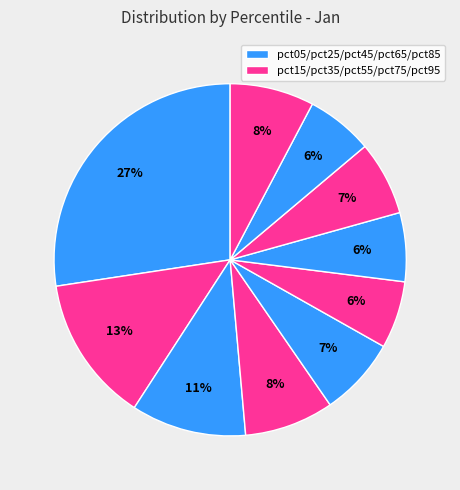

Rank the categories by value from lowest to highest.

pct85, pct55, pct65, pct75, pct45, pct95, pct35, pct25, pct15, pct05